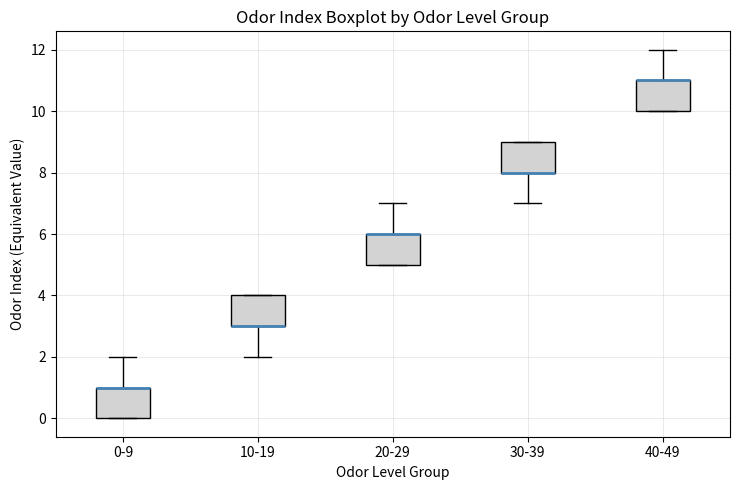

Where is the upper edge of the box for 30-39 on the y-axis? The values are not printed on the chart, so give them approximately, as read against the axis.

9